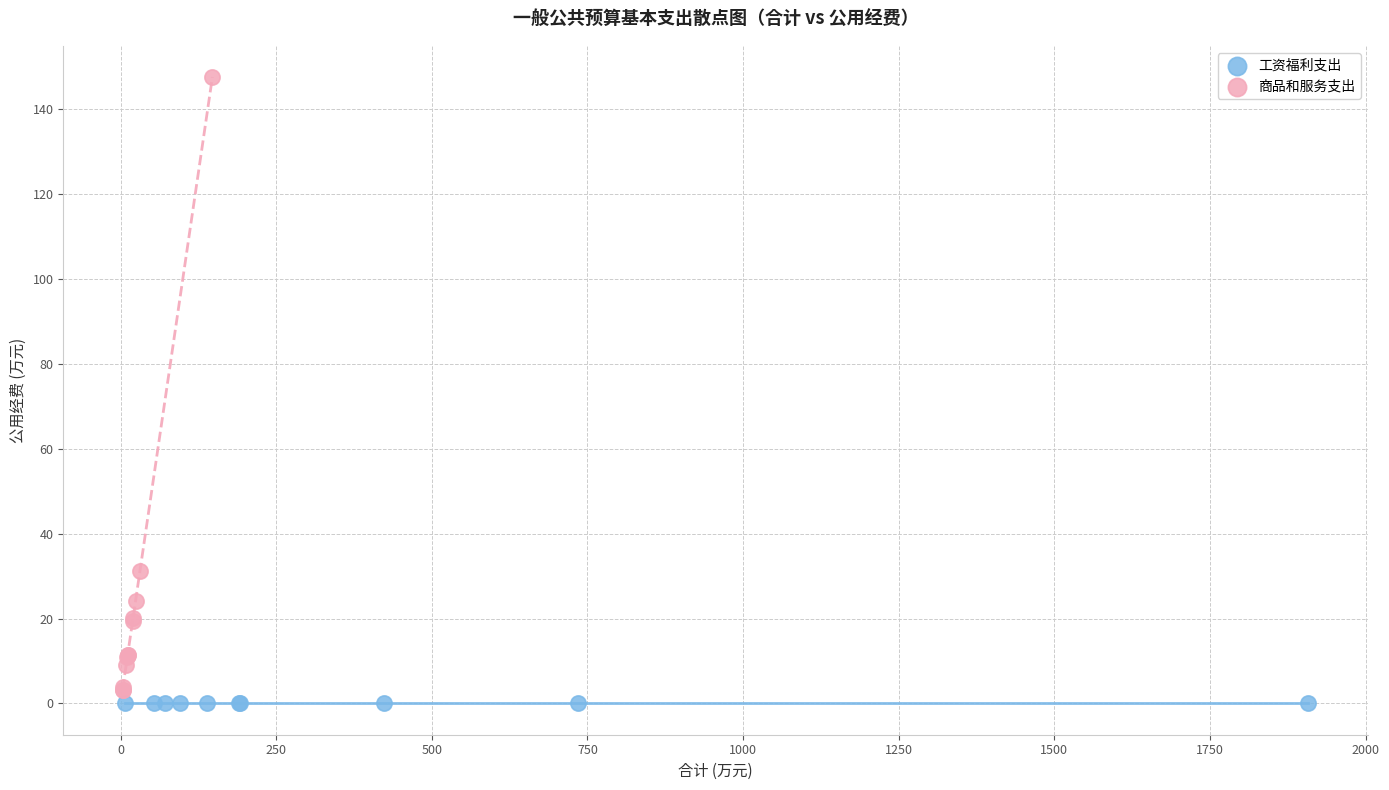

Which series reaches the maximum Y coordinate?

商品和服务支出